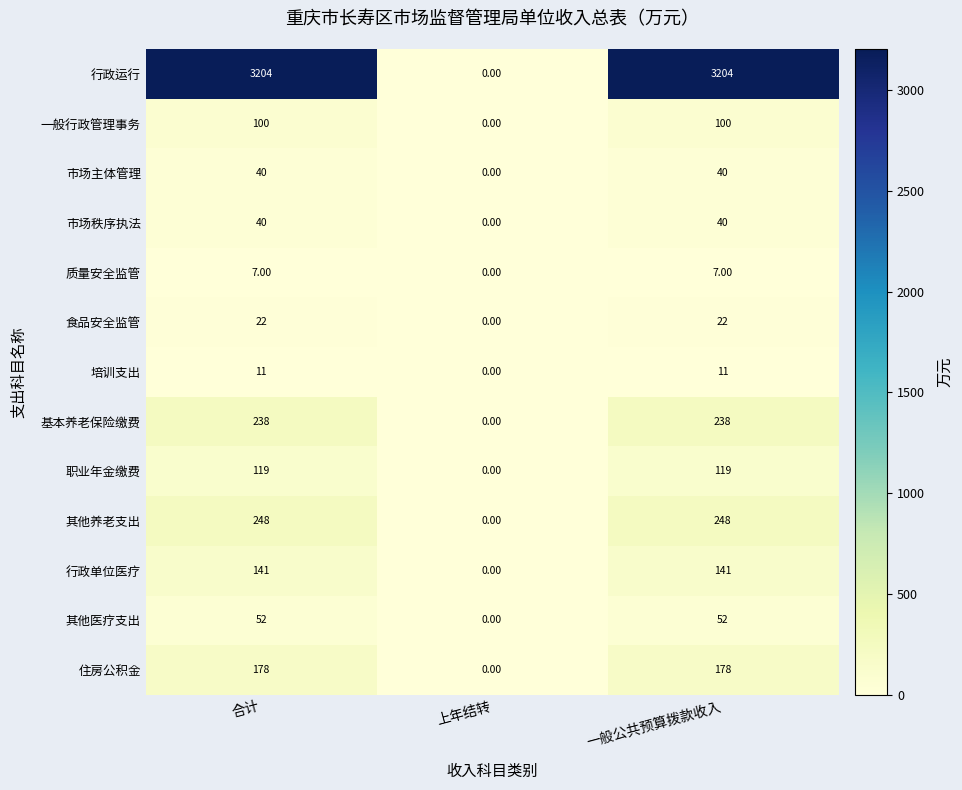

What is the average value of the 市场秩序执法 series?

27